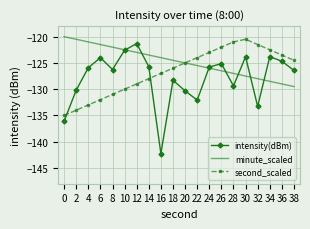

Is the value of second_scaled at 16 greater than the value of minute_scaled at 22?

No